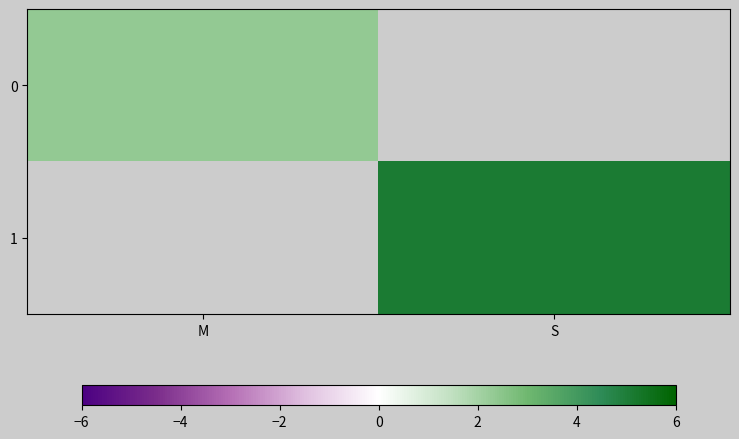

Rank the series by their maximum value, from lowest to highest.

0, 1